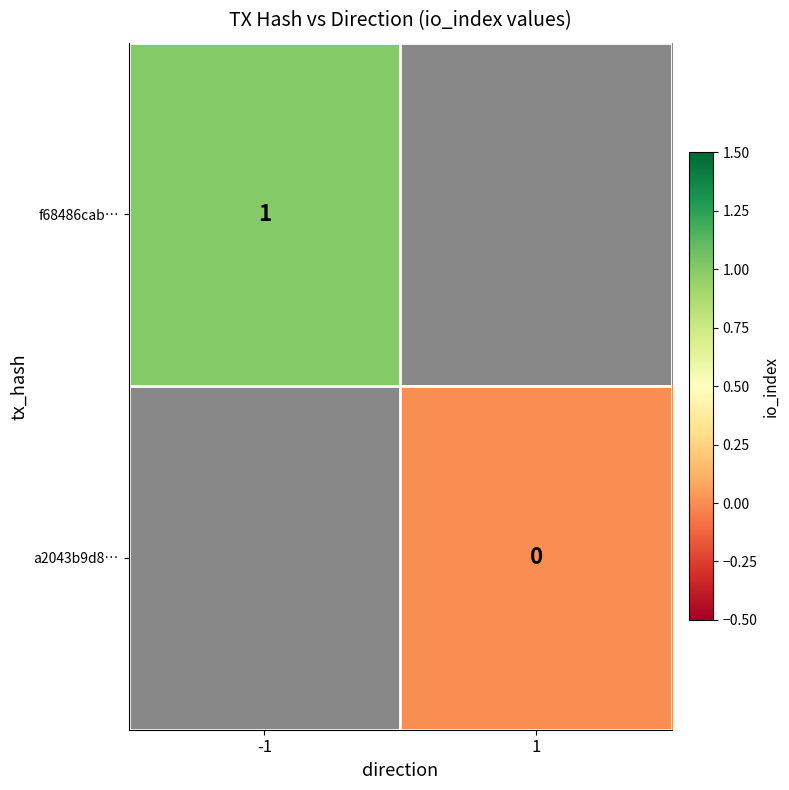

Between 1 and -1, which is larger?

-1